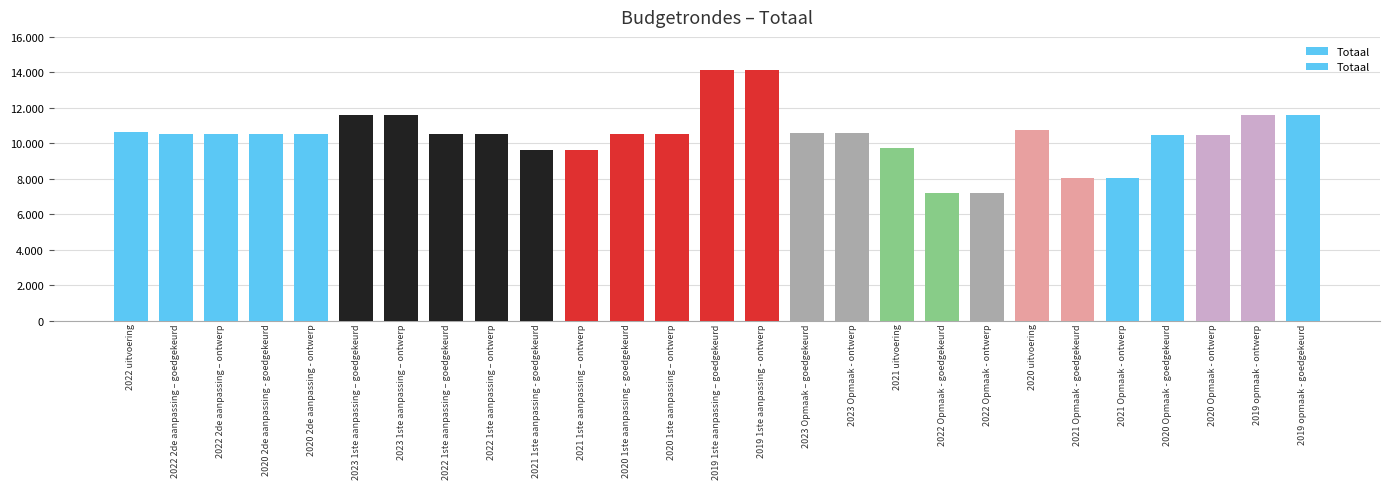

Approximately how many times larger is the value at 2022 Opmaak - ontwerp compared to 2022 2de aanpassing – goedgekeurd?

0.7